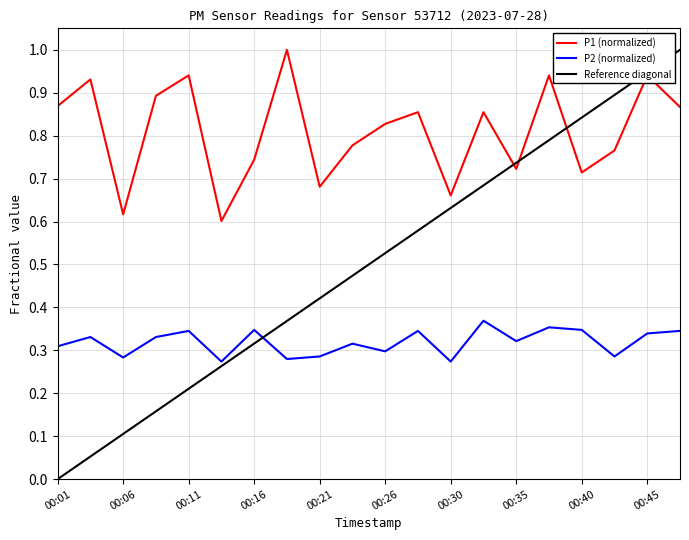

Does the chart have visible grid lines?

Yes